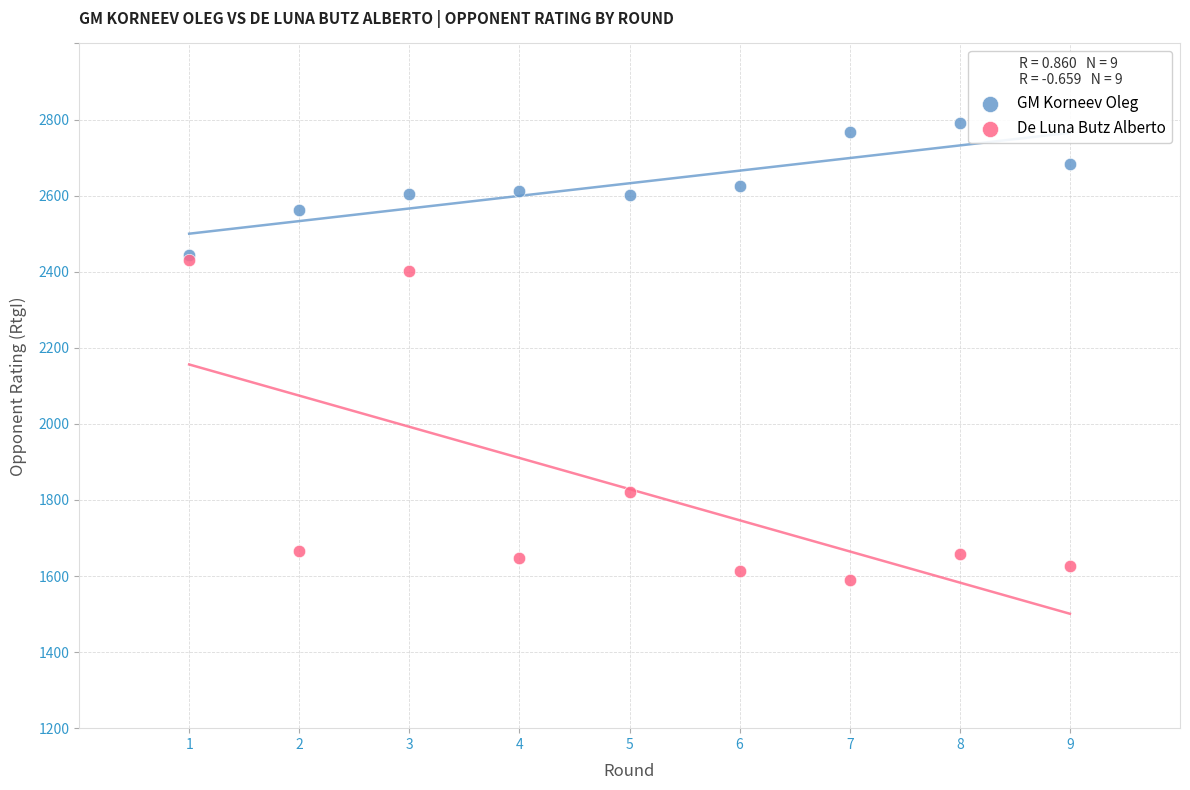

What are all the series names shown in the legend?

GM Korneev Oleg, De Luna Butz Alberto